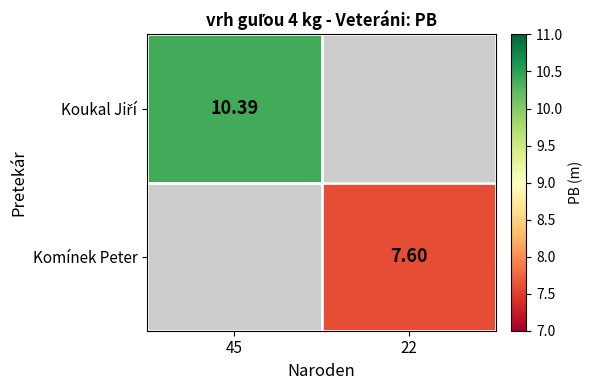

List the labels in order of Komínek Peter value, smallest first.

45, 22